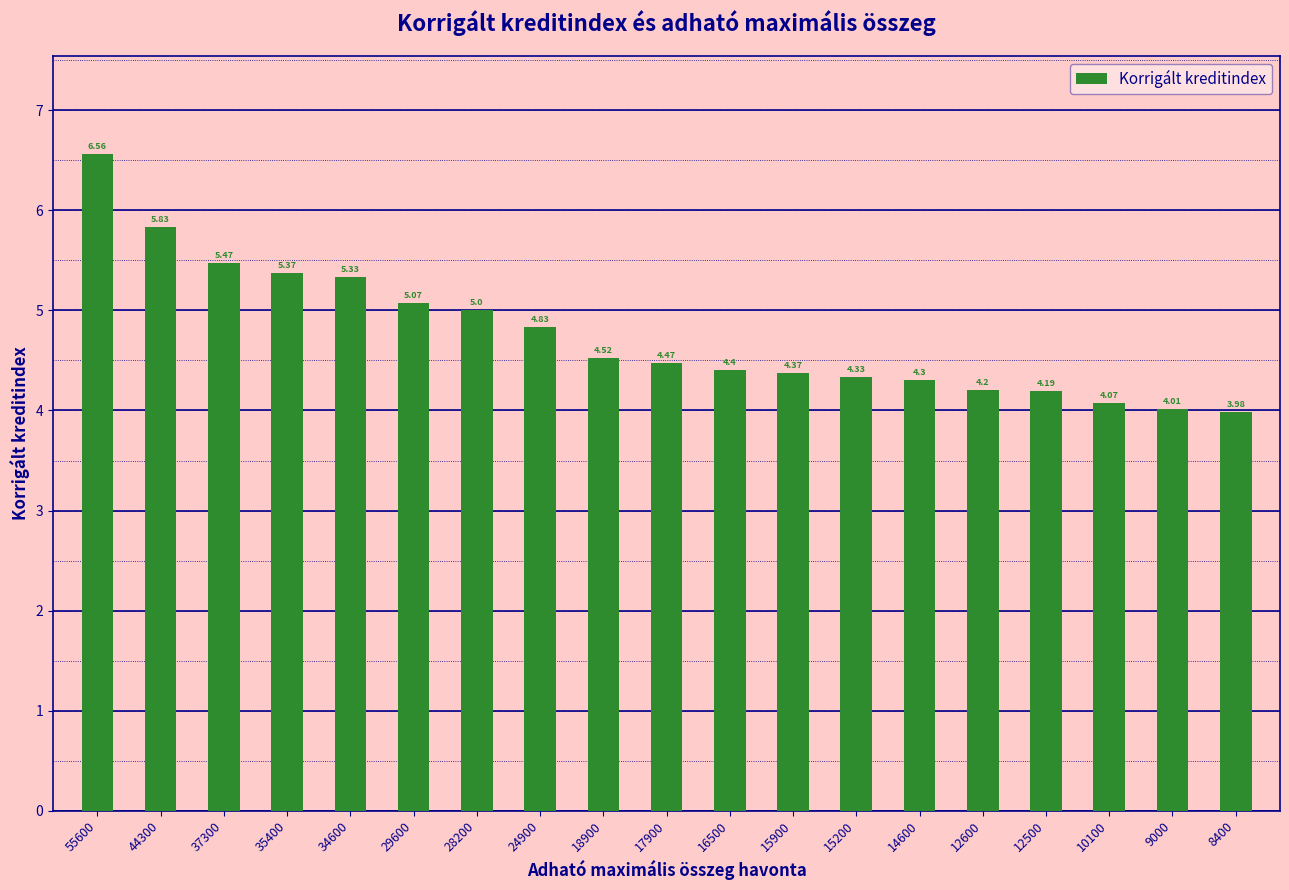

Is it true that the value at 16500 is 4.4?

True